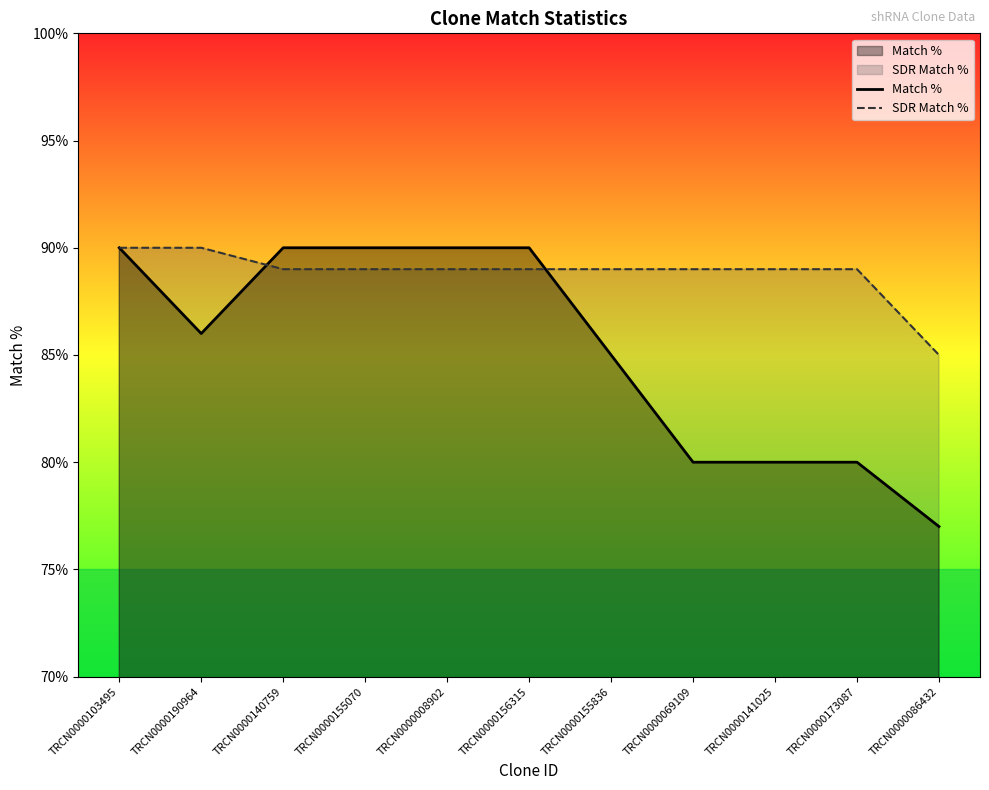

Reading left to right, transcribe all the data shown in this chart.

Match %: TRCN0000103495=90	TRCN0000190964=86	TRCN0000140759=90	TRCN0000155070=90	TRCN0000008902=90	TRCN0000156315=90	TRCN0000155836=85	TRCN0000069109=80	TRCN0000141025=80	TRCN0000173087=80	TRCN0000086432=77
SDR Match %: TRCN0000103495=90	TRCN0000190964=90	TRCN0000140759=89	TRCN0000155070=89	TRCN0000008902=89	TRCN0000156315=89	TRCN0000155836=89	TRCN0000069109=89	TRCN0000141025=89	TRCN0000173087=89	TRCN0000086432=85